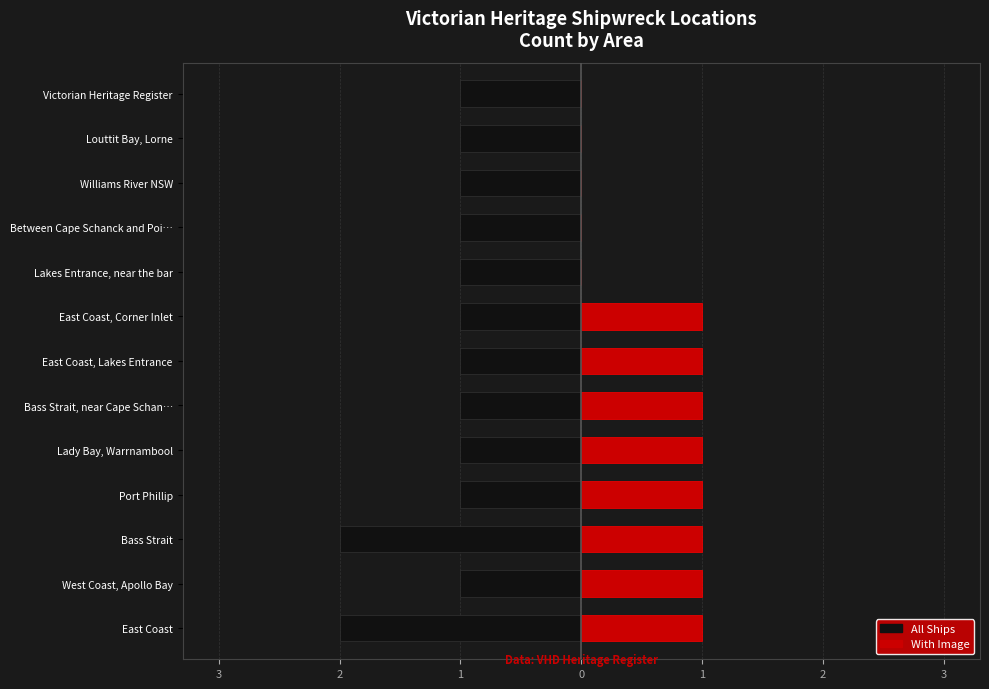

Count the number of data series in this chart.

2